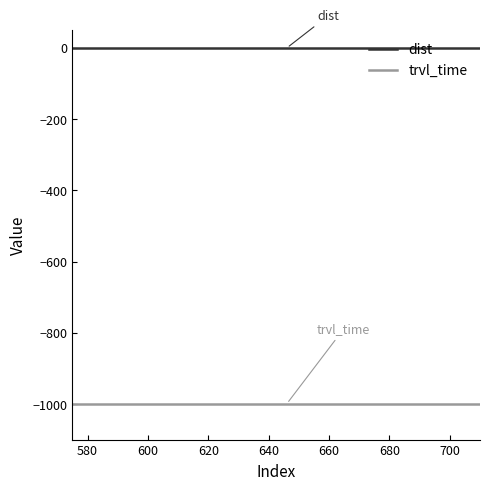

Rank the series by their maximum value, from lowest to highest.

trvl_time, dist